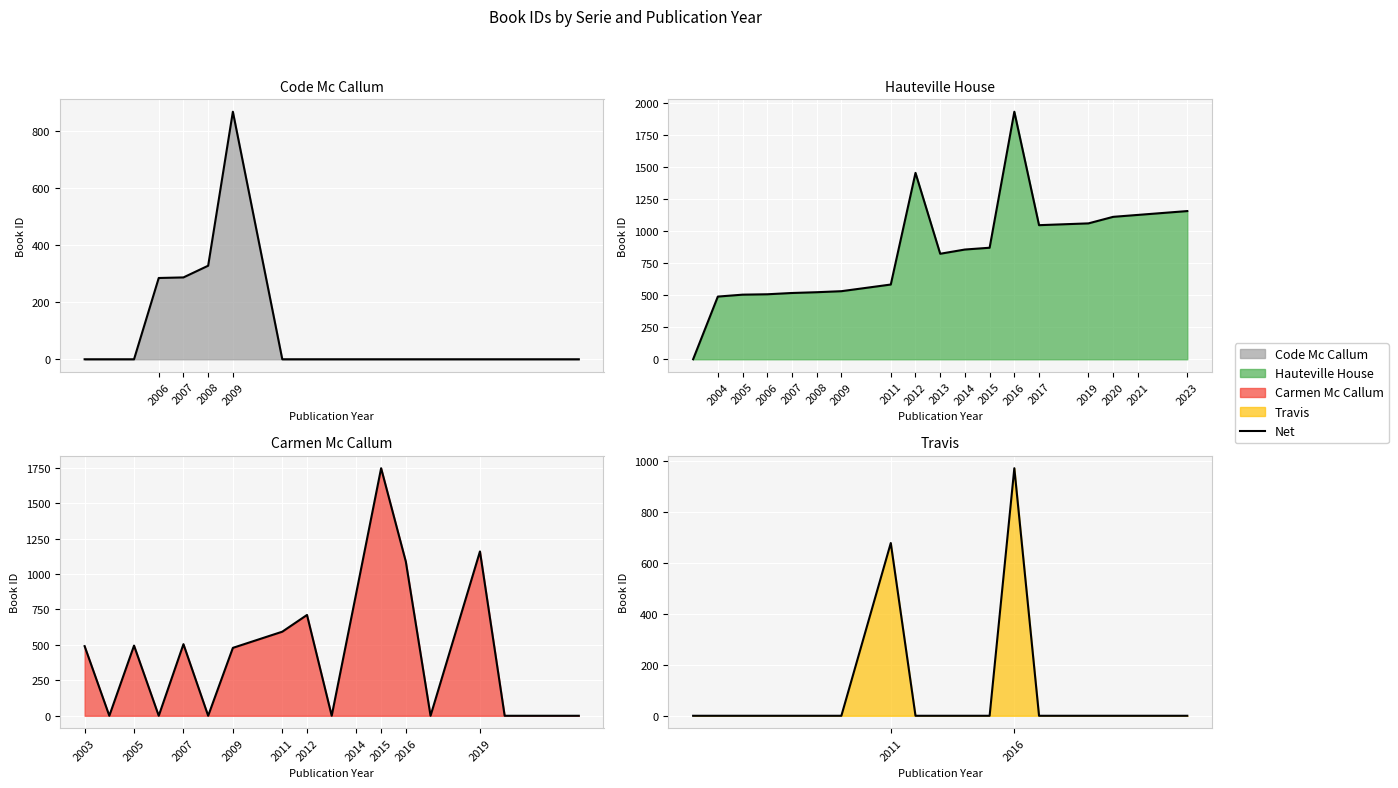

At which category does the chart reach its minimum across all series?

2006